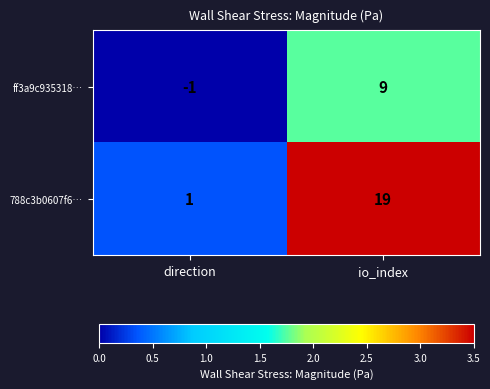

What is the spread (max minus min) of values at direction?

2